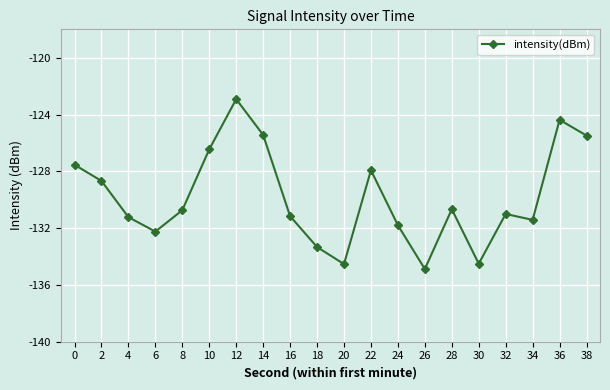

The chart shows a value of -64.5 at 0. True or false?

False